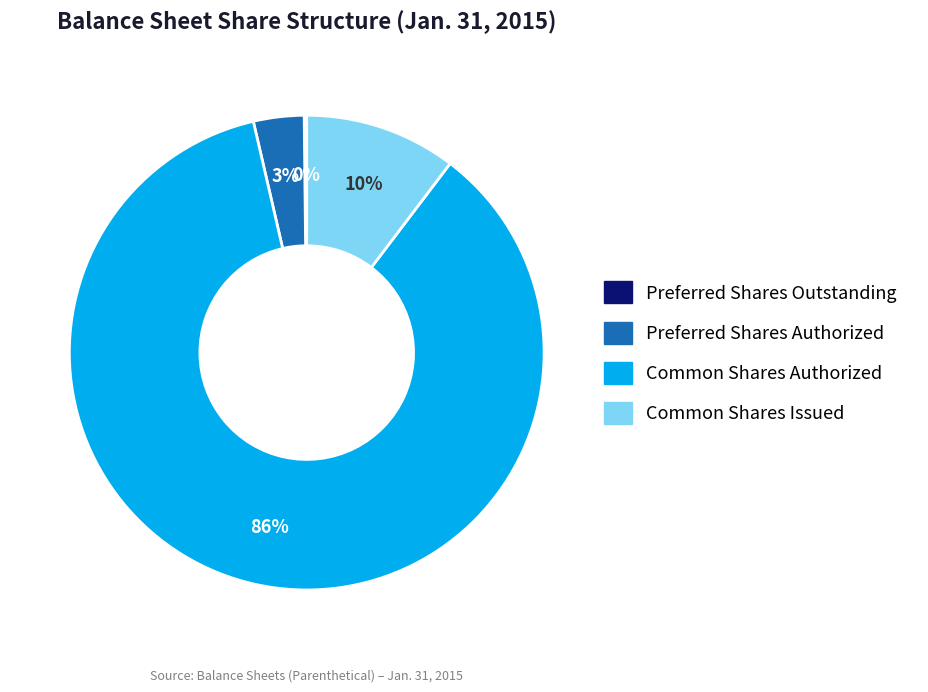

Which category has the biggest portion of the pie?

Common Shares Authorized